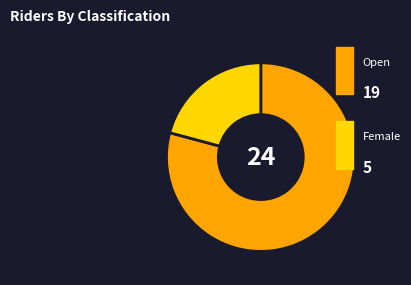

Is there any slice that represents more than half of the pie?

Yes